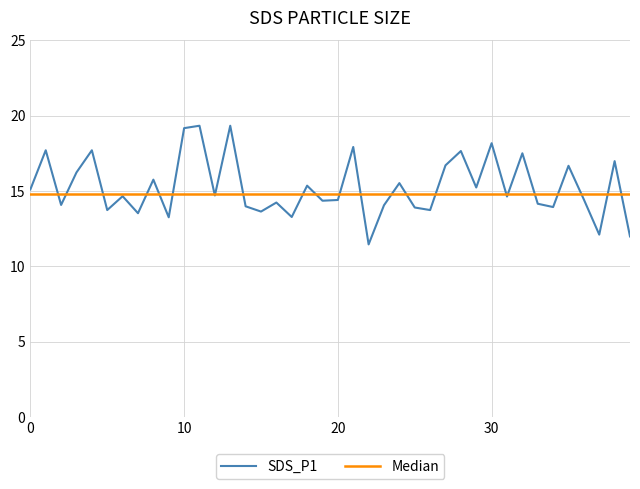

What is the maximum value for Median?

14.8